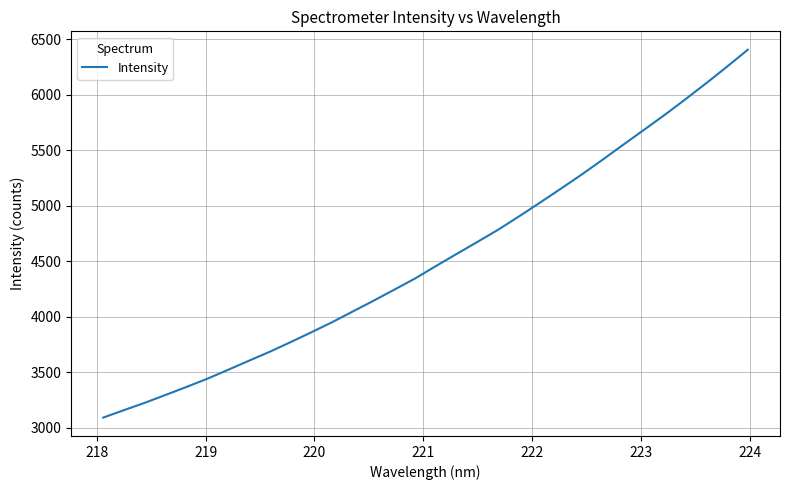

What is the greatest value displayed?

6404.1